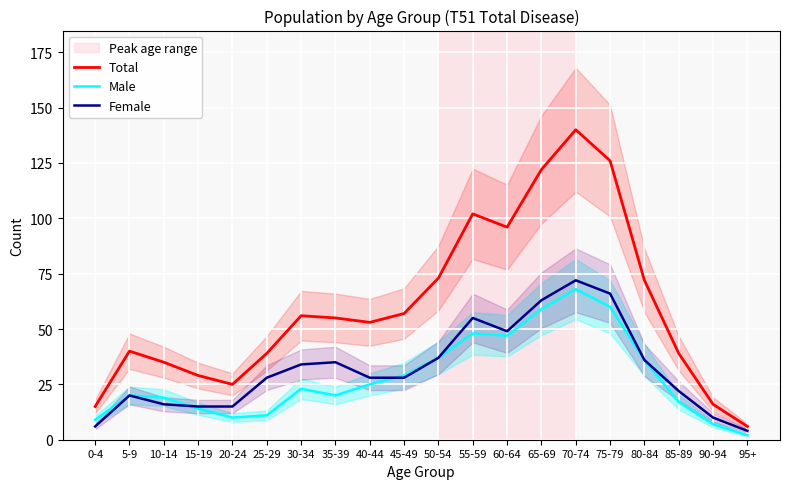

How many values in the Male series exceed 23?

9